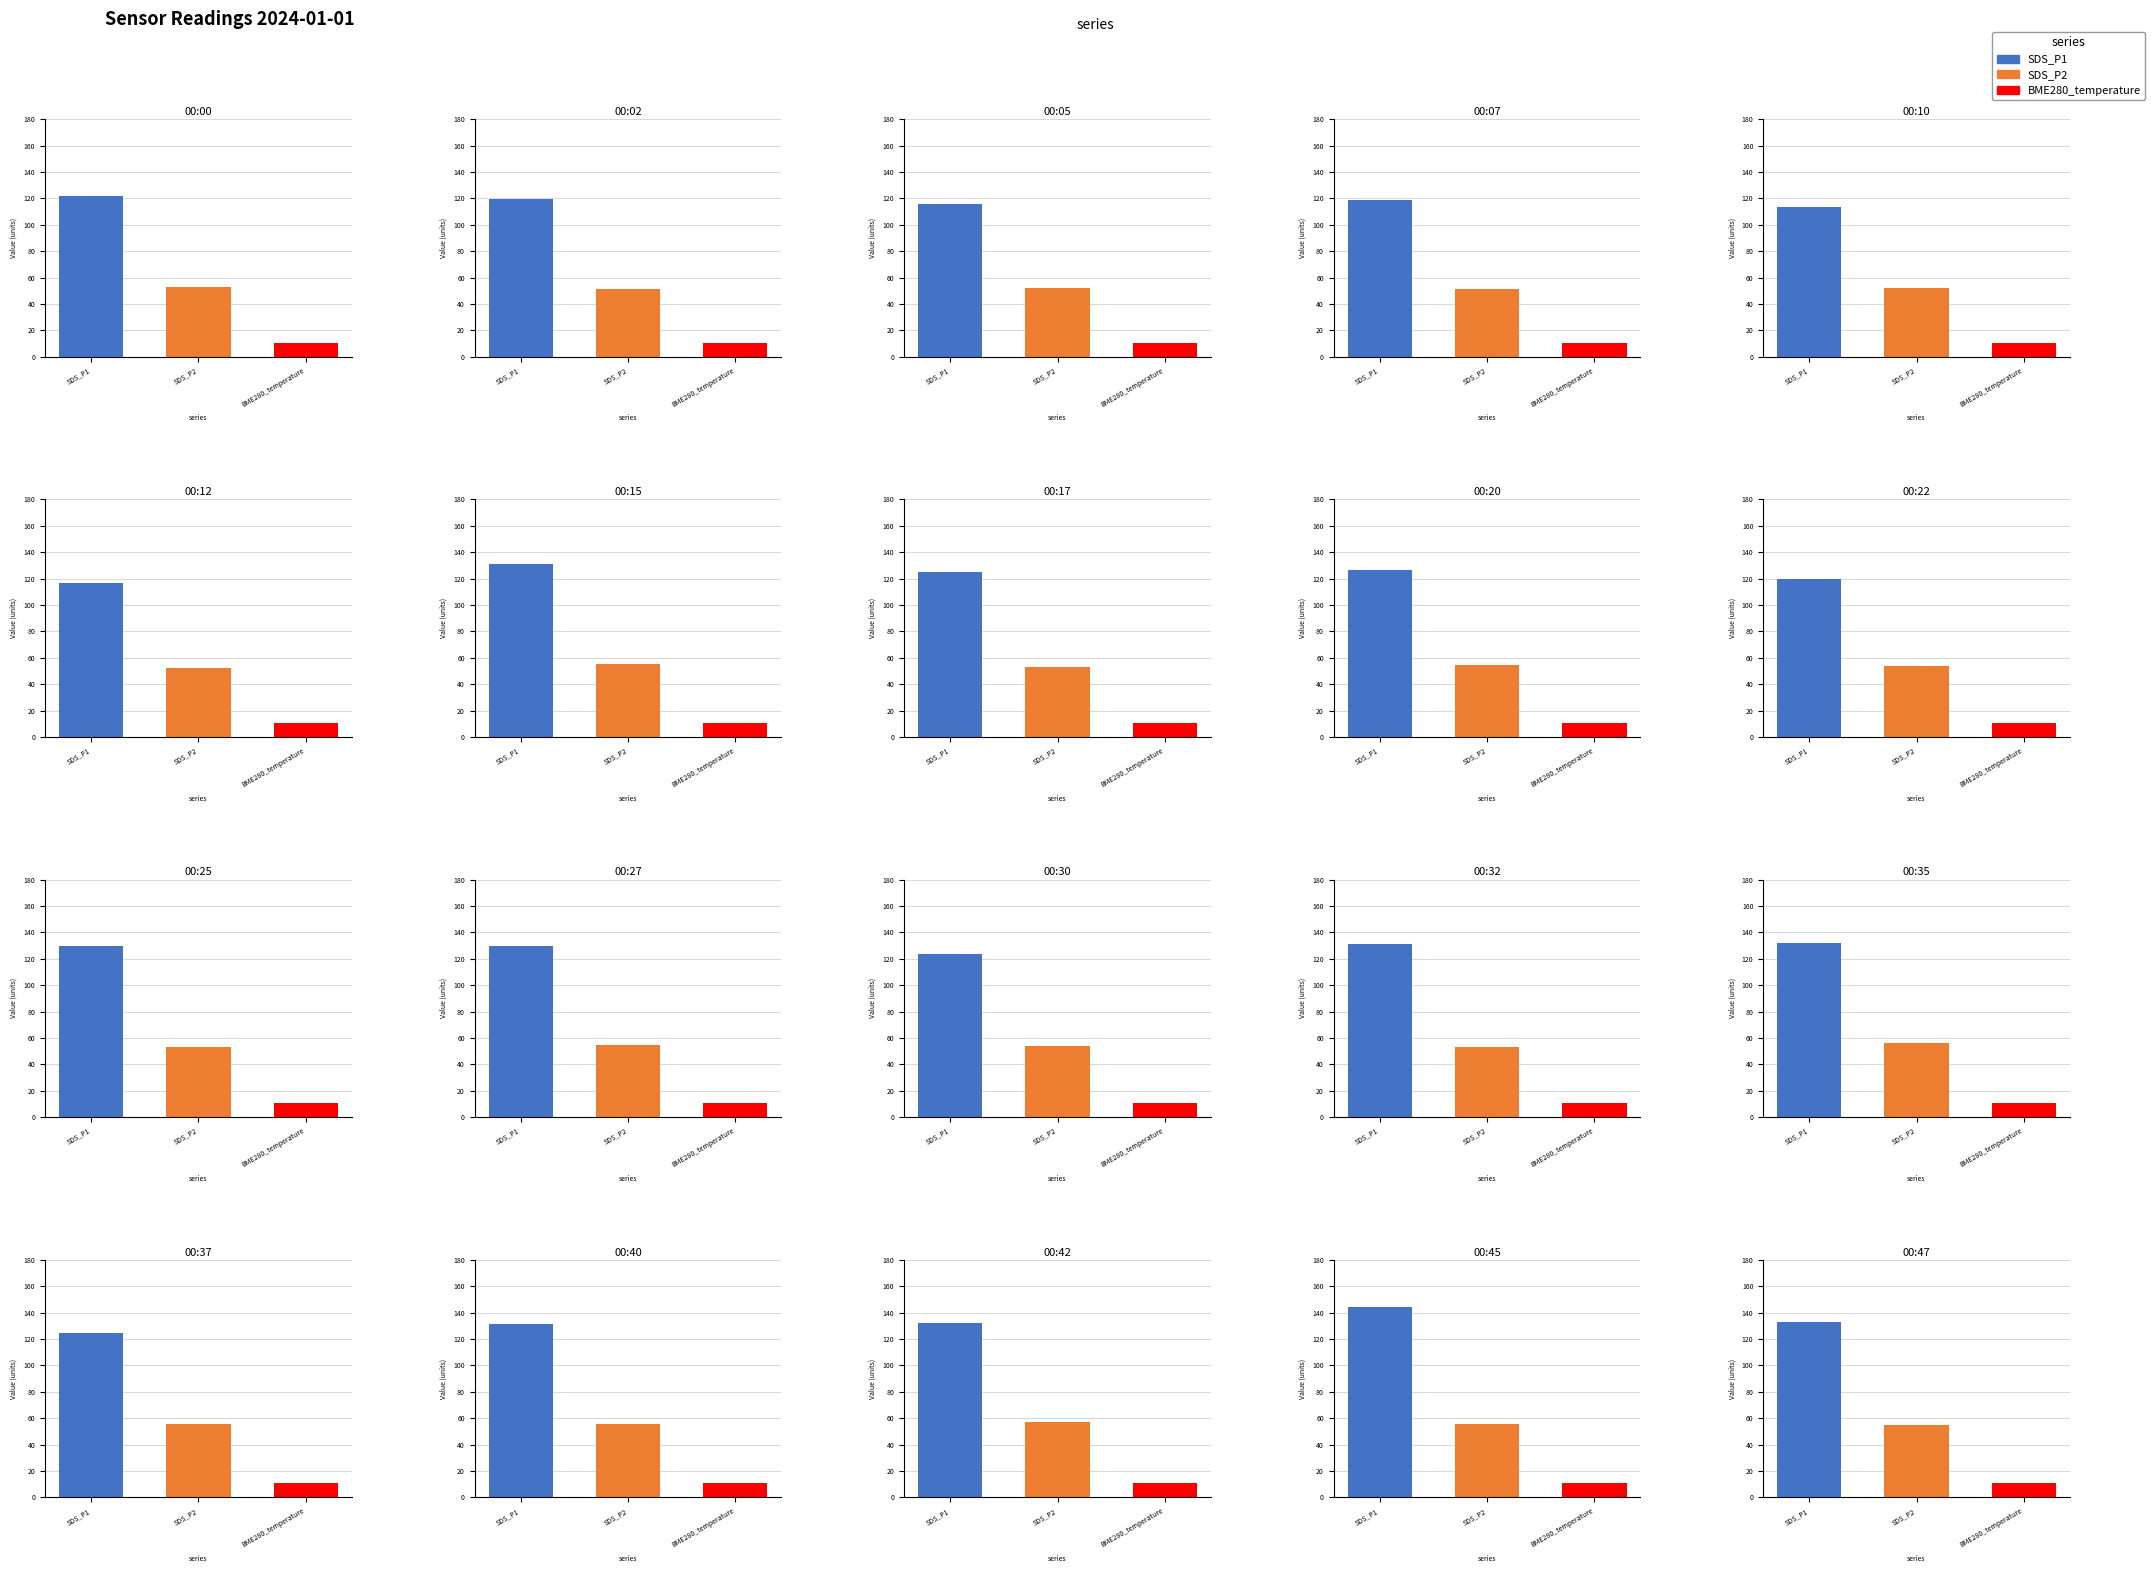

Reading right to left, transcribe all the data shown in this chart.

SDS_P1: 133.1	143.9	131.8	131.4	124.2	132.0	131.3	123.5	129.5	129.8	119.3	126.8	125.0	130.9	116.8	113.5	118.8	116.0	119.6	121.8
SDS_P2: 54.7	55.8	57.0	55.4	55.3	56.1	53.3	53.8	54.7	53.2	53.7	54.1	53.0	55.0	52.3	51.8	51.7	52.0	51.6	52.5
BME280_temperature: 10.7	10.7	10.7	10.7	10.7	10.6	10.6	10.5	10.4	10.6	10.7	10.7	10.7	10.7	10.7	10.6	10.8	10.8	10.8	10.8